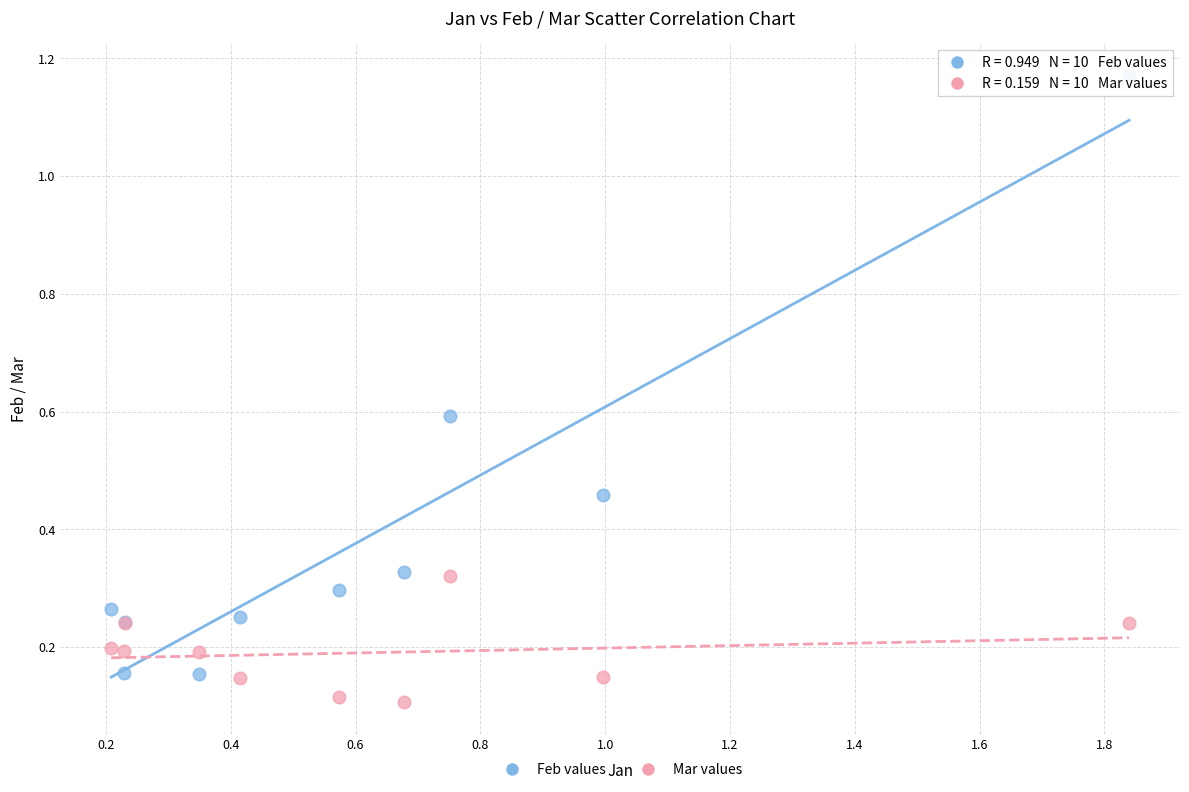

Which series reaches the maximum Y coordinate?

Feb values